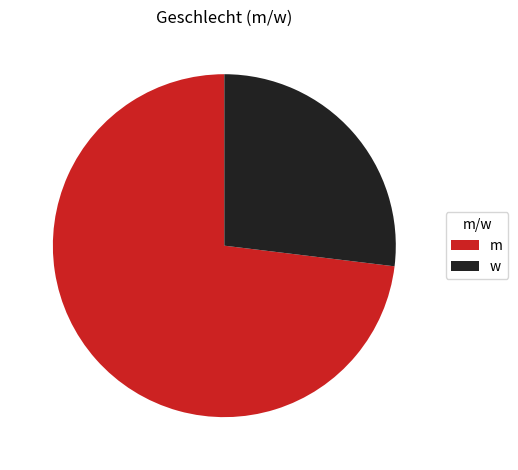

Rank the categories by value from lowest to highest.

w, m